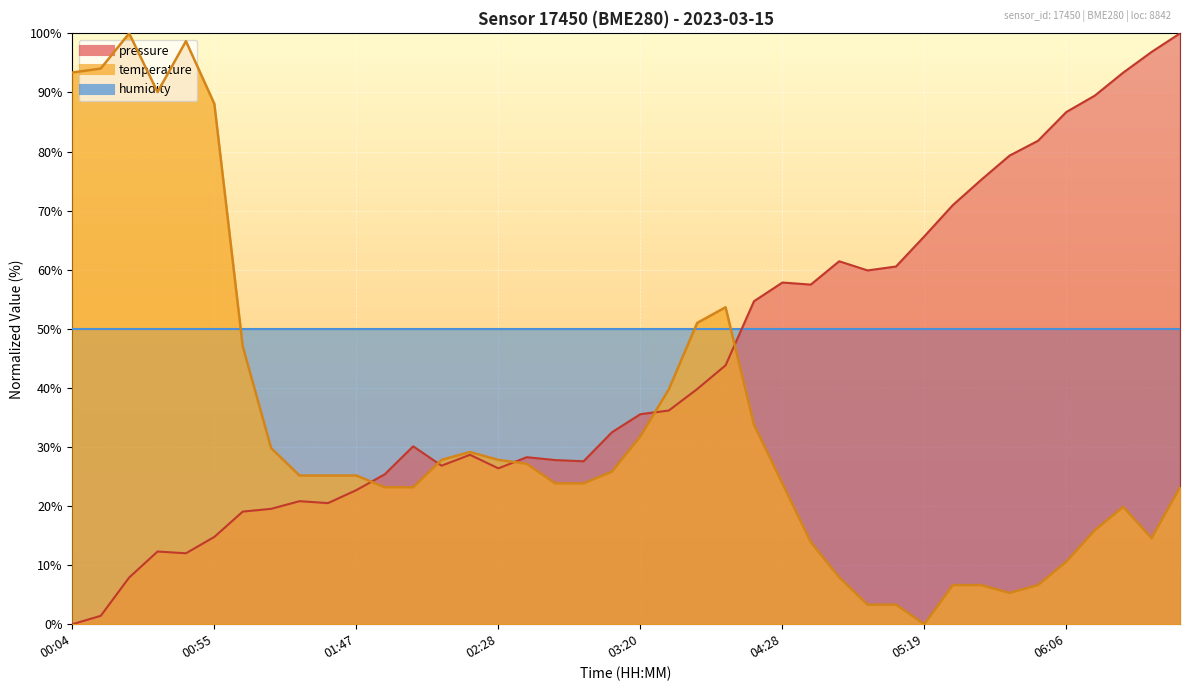

The value of pressure at 03:05 is 18.9. True or false?

False